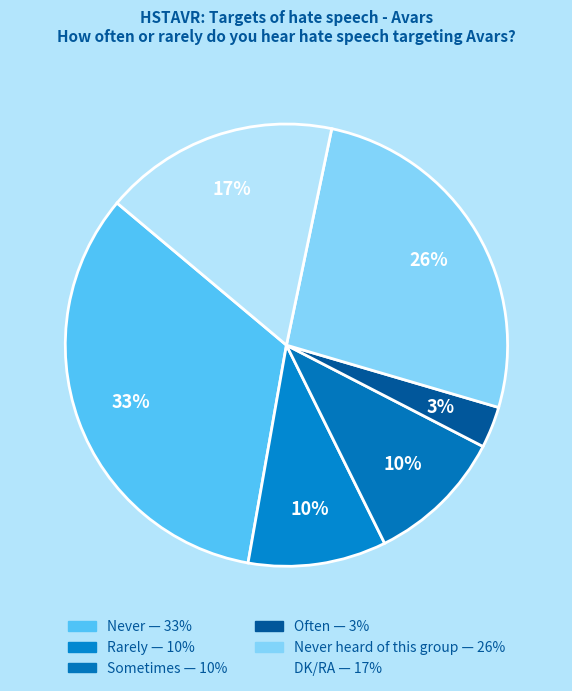

Rank the categories by value from lowest to highest.

Often, Rarely, Sometimes, DK/RA, Never heard of this group, Never